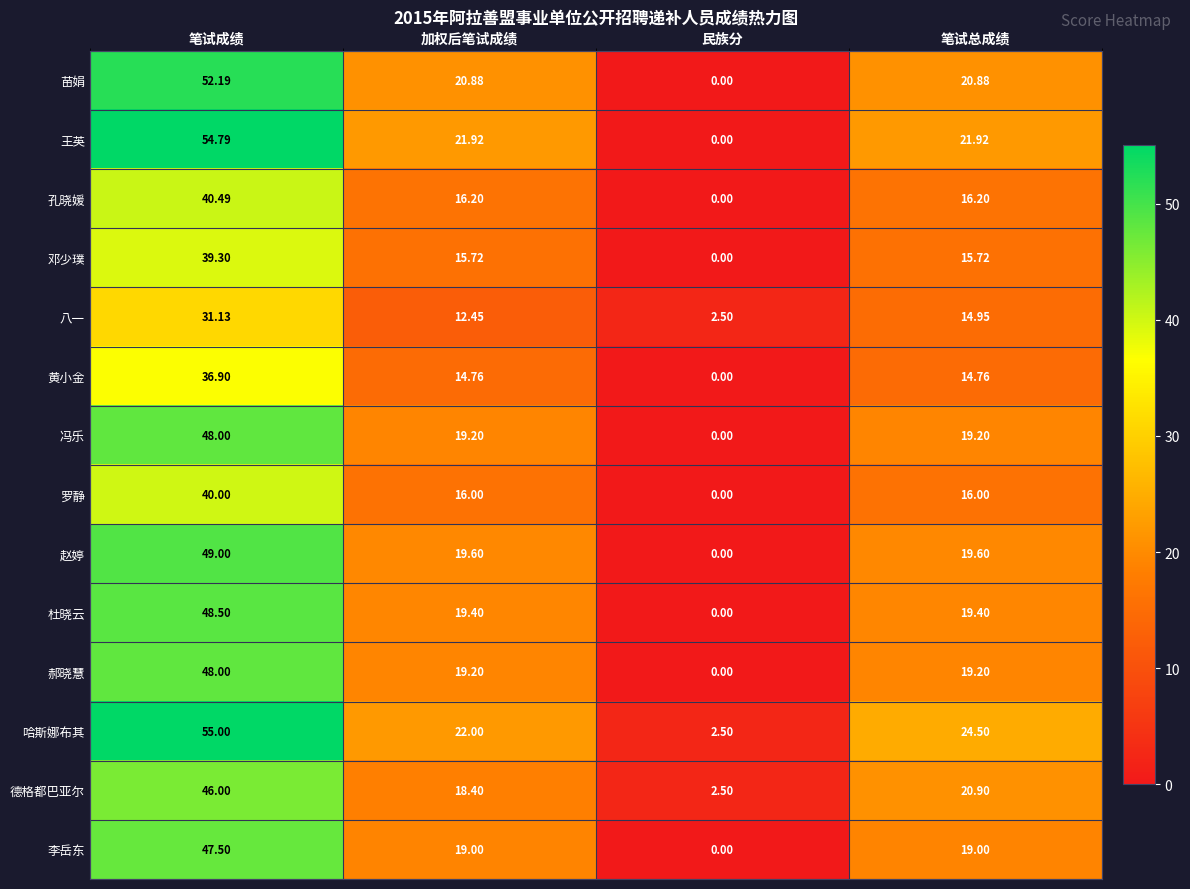

Where does the 哈斯娜布其 series first go above 24?

笔试成绩